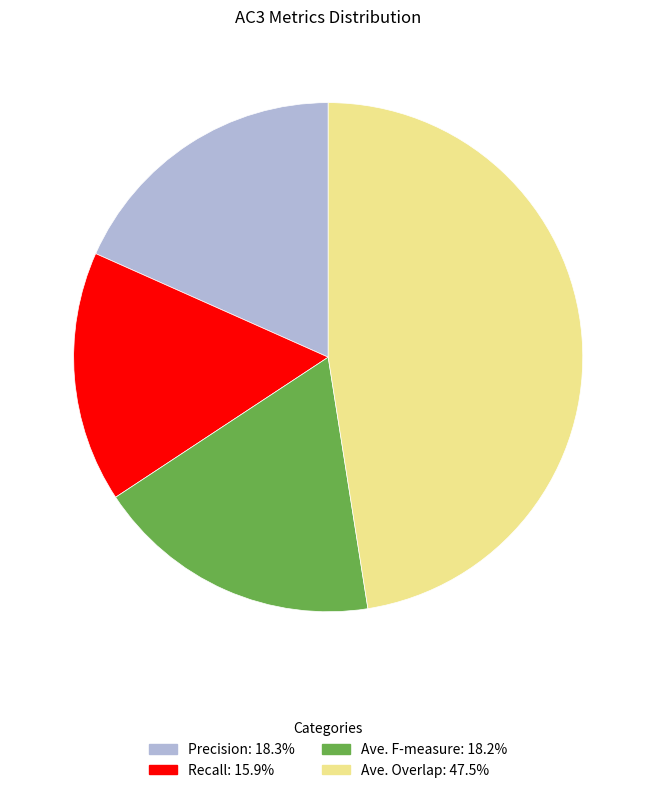

Do Precision and Ave. Overlap together represent more than half of the pie?

Yes